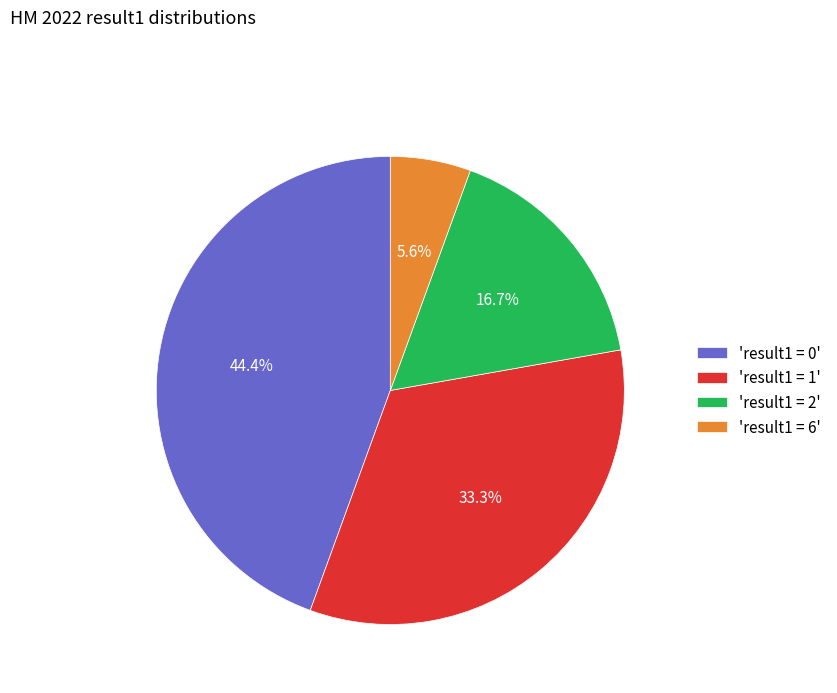

Is there any slice that represents more than half of the pie?

No